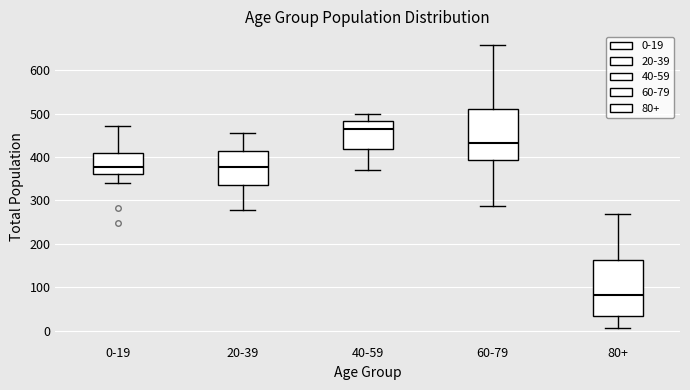

Which box's median line is the lowest?

80+